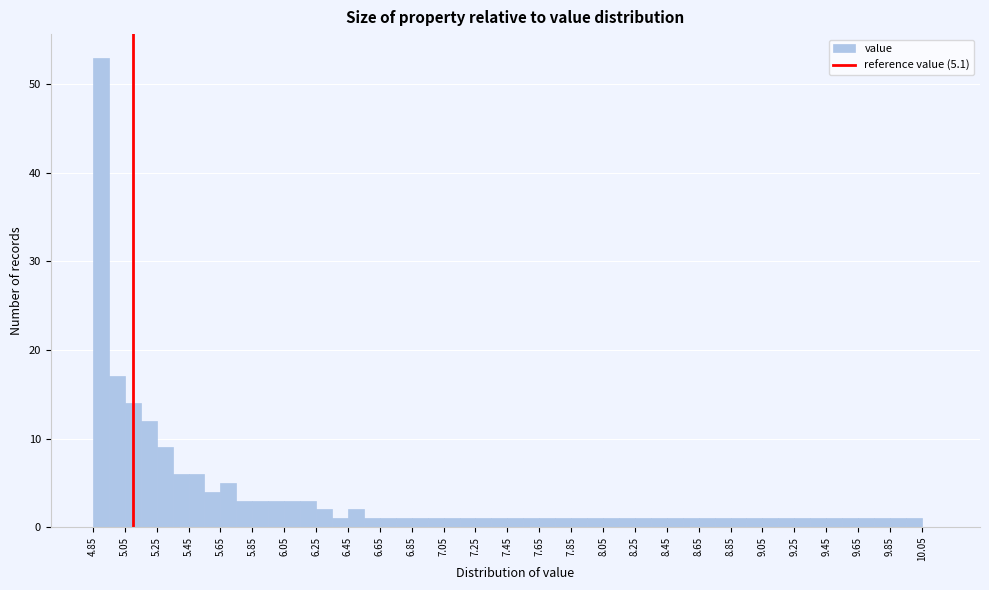

Which range on the x-axis has the tallest bar?

4.85 to 4.95